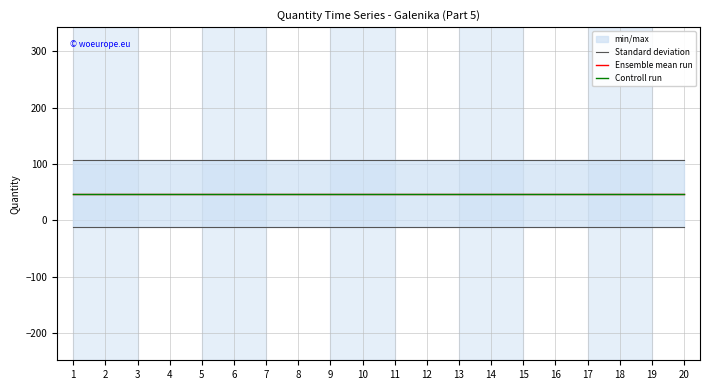

Is it true that Controll run equals 46.5 at 4?

True